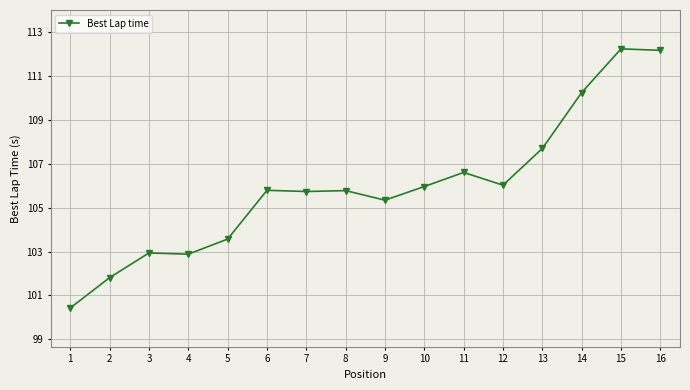

True or false: the data has more than 0 interior local peaks.

True